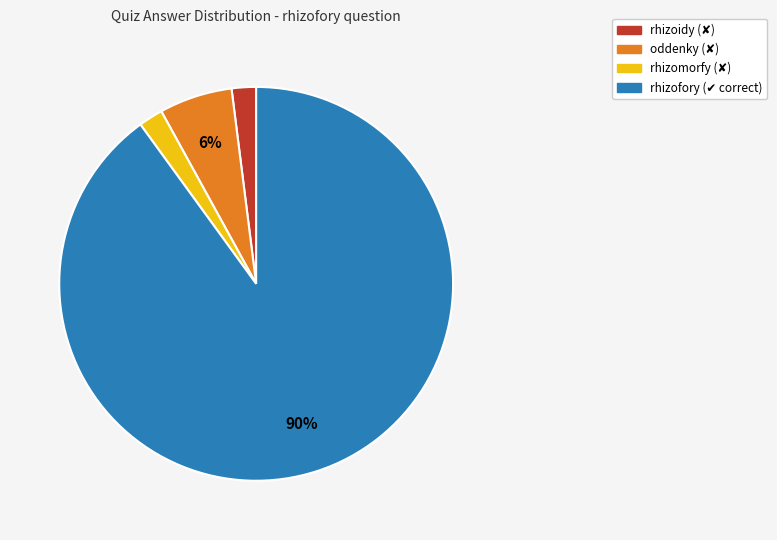

To the nearest percent, what is the difference between the rhizoidy and oddenky slice percentages?

4%